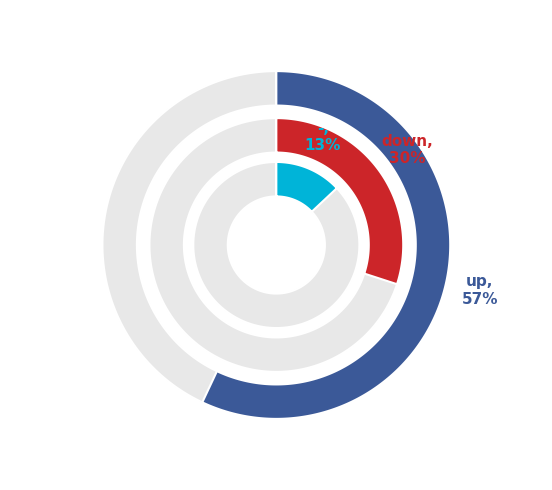

What is the change in value from down to -?

-17